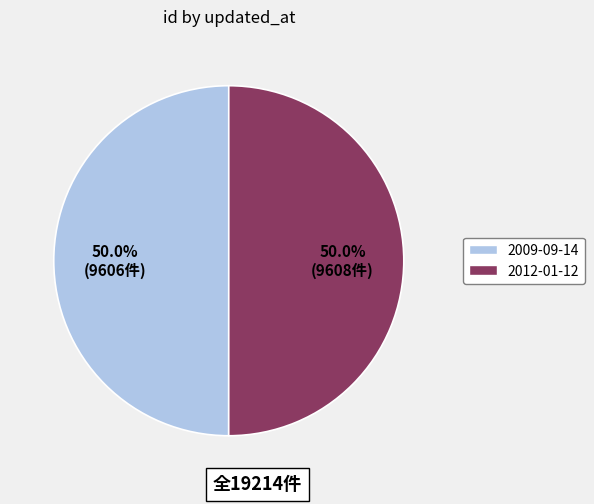

What is the ratio of the value at 2009-09-14 to the value at 2012-01-12?

1.0